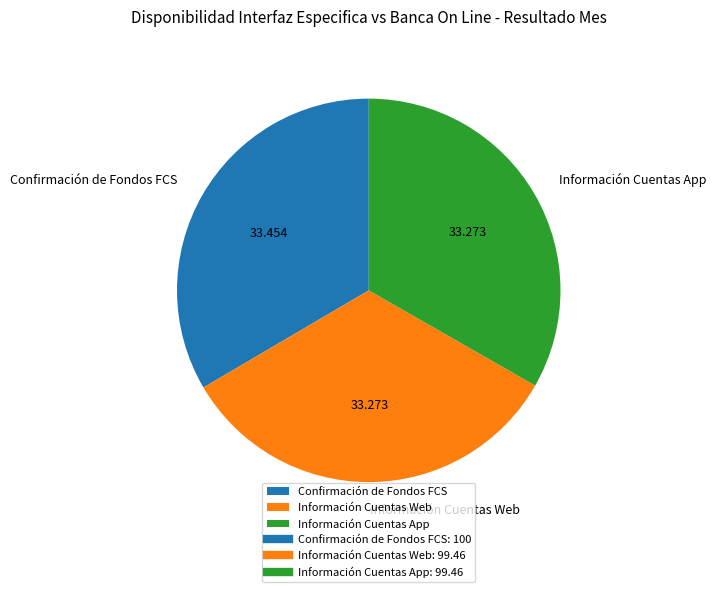

True or false: Confirmación de Fondos FCS accounts for 46% of the total.

False